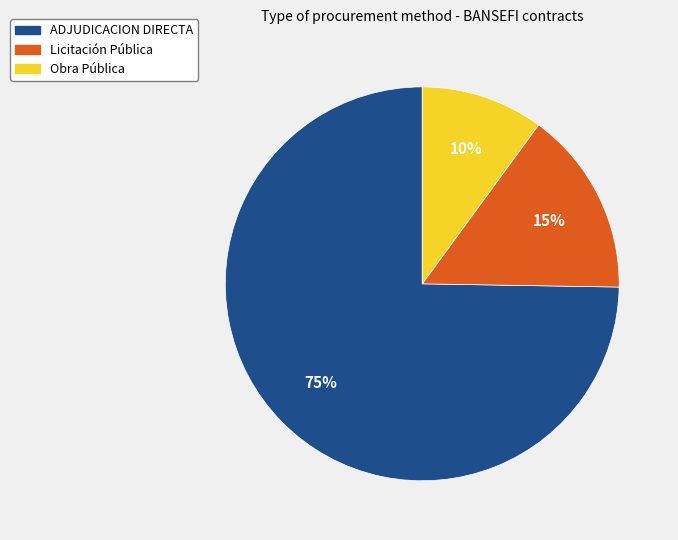

To the nearest percent, what is the average slice percentage?

33%